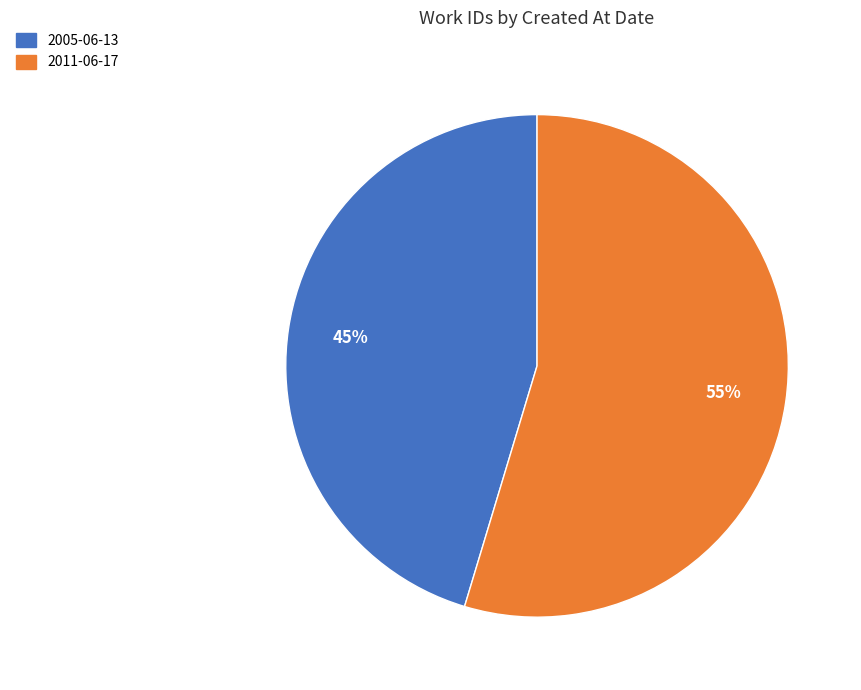

Does any single category account for the majority?

Yes